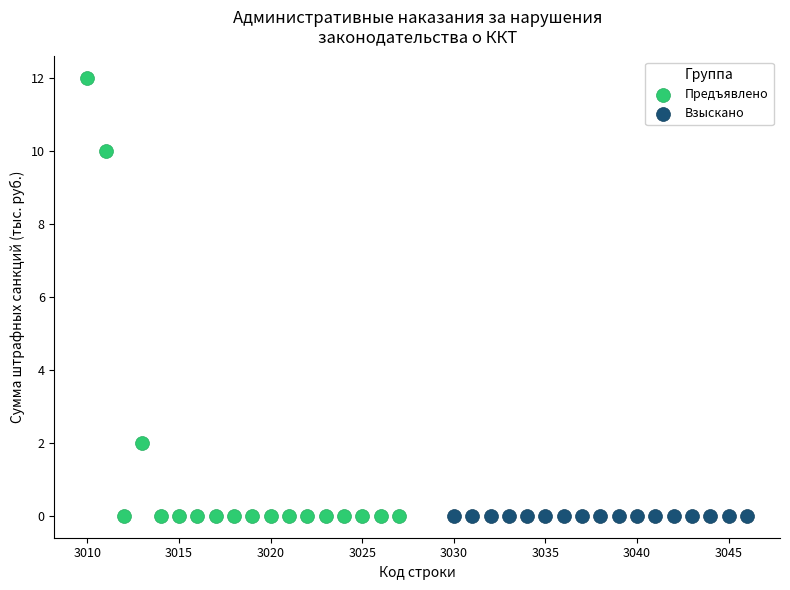

What are all the series names shown in the legend?

Предъявлено, Взыскано